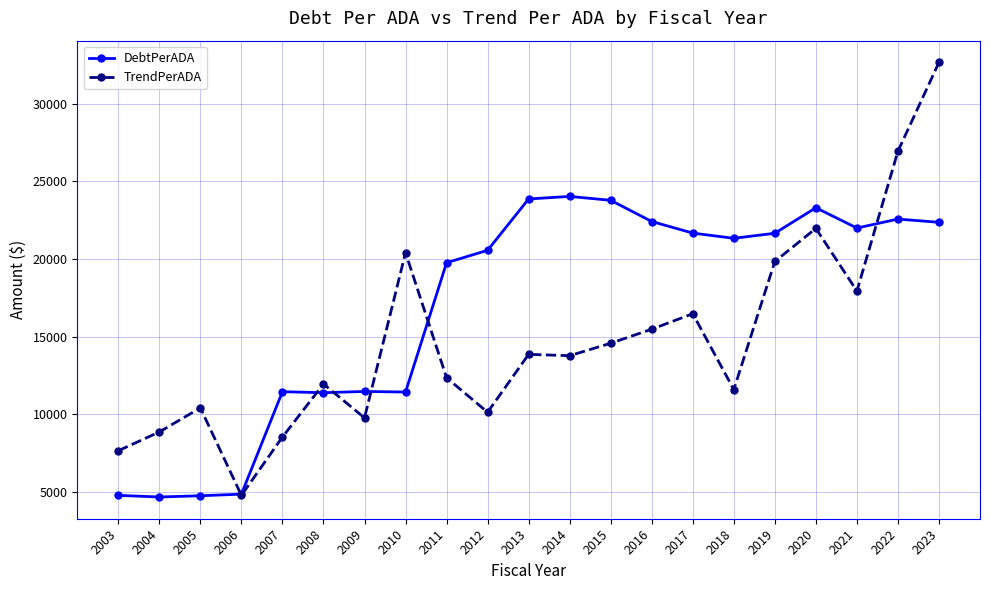

At 2023, list the series in order from smallest to largest.

DebtPerADA, TrendPerADA